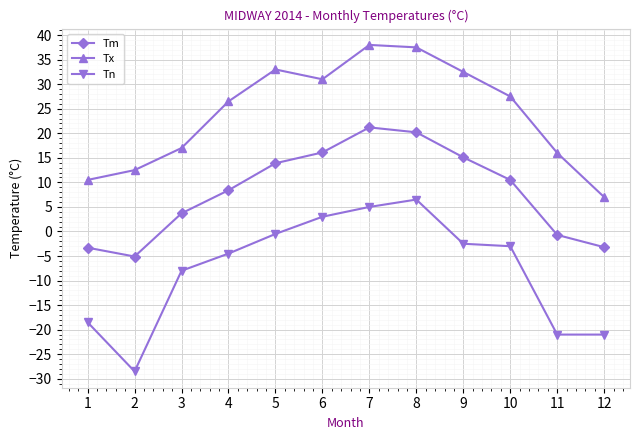

What is the maximum value shown in the chart?

38.0